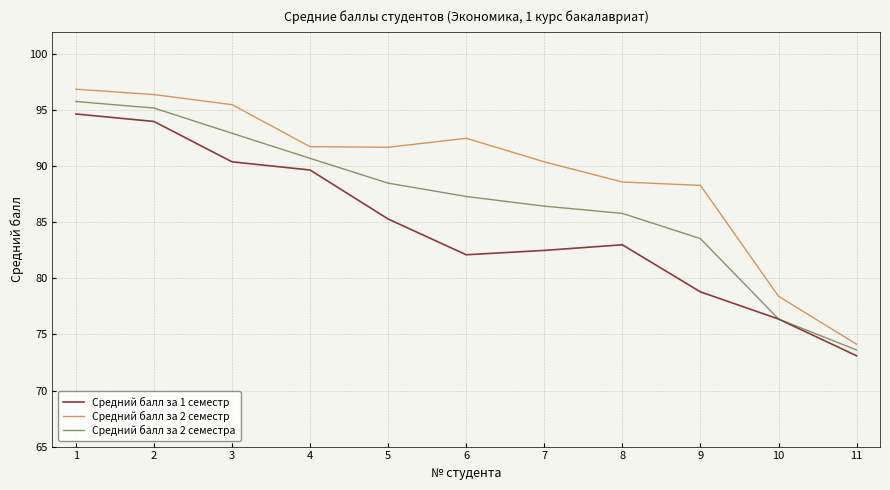

What is the maximum value for Средний балл за 2 семестр?

96.9